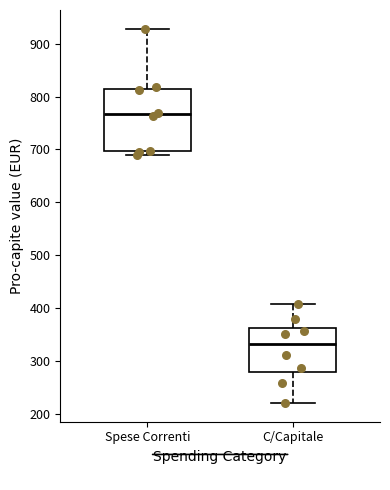

Which box is the tallest, from its lower edge to its upper edge?

Spese Correnti